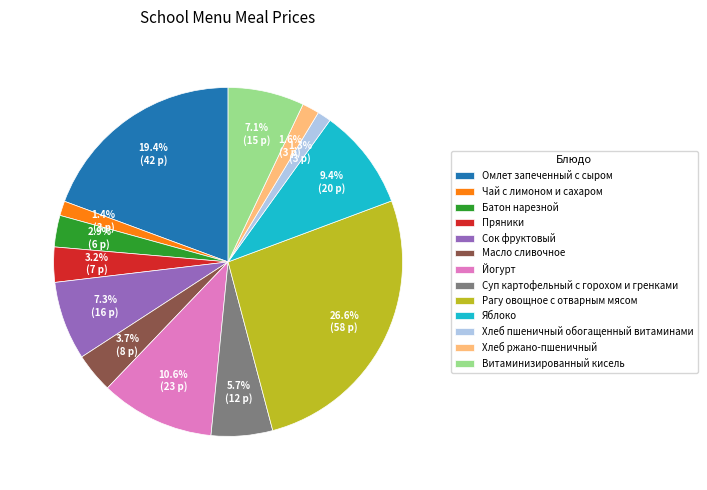

Is it true that Яблоко is 2% of the pie?

False